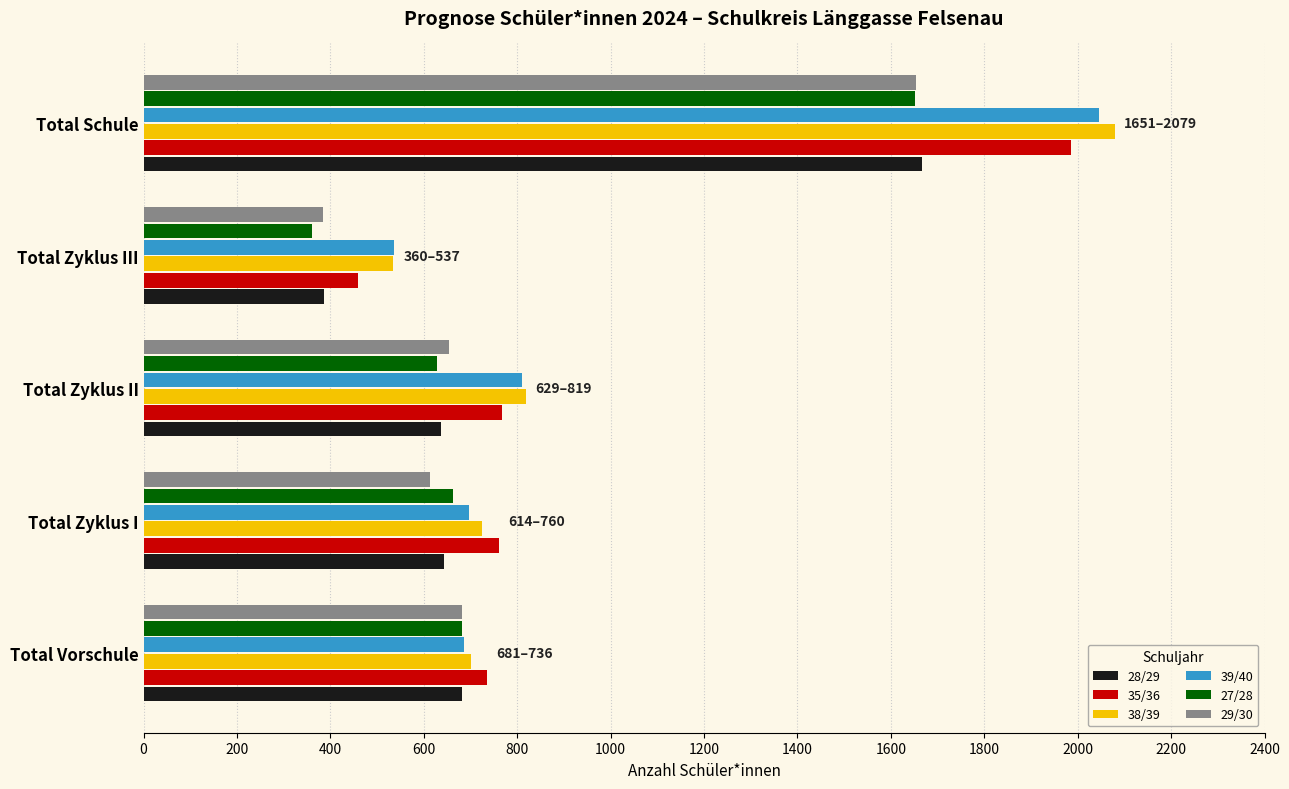

What is the sum of the 28/29 values at Total Zyklus II and Total Schule?

2304